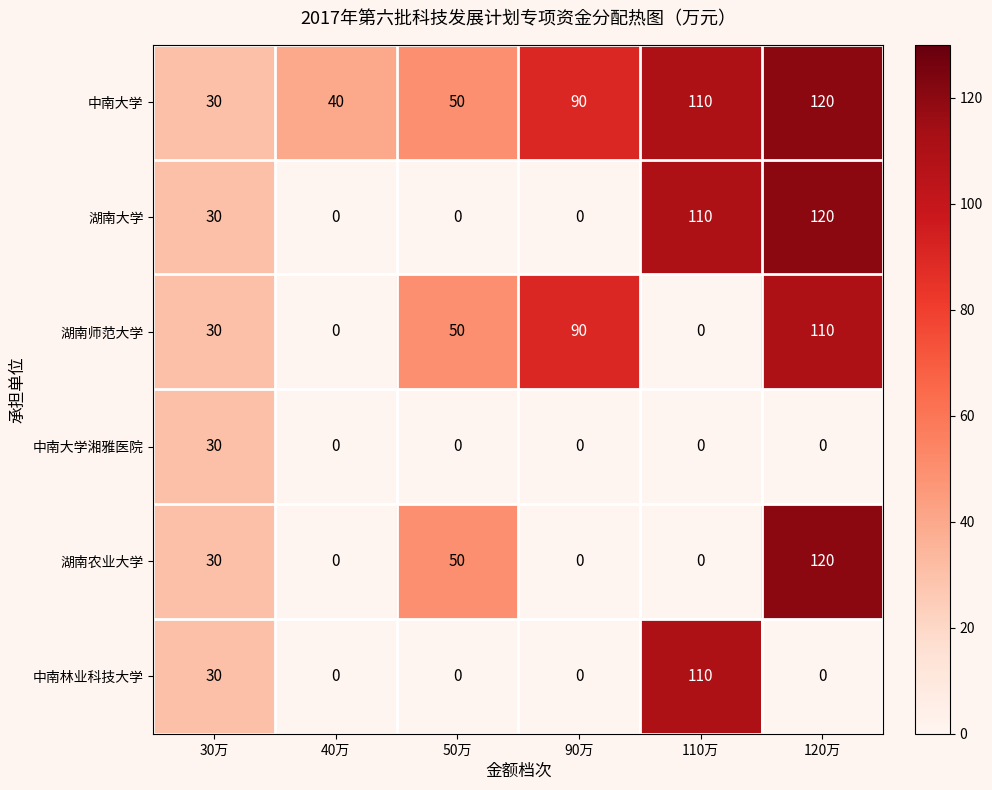

Which label corresponds to the largest value in the chart?

120万